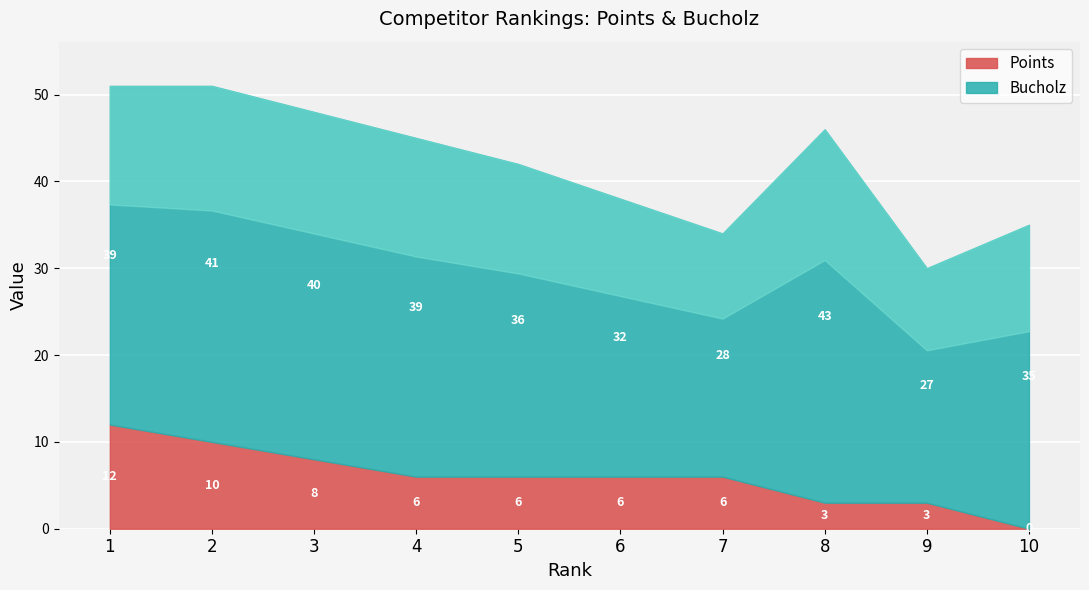

At how many categories does at least one series exceed 14?

10